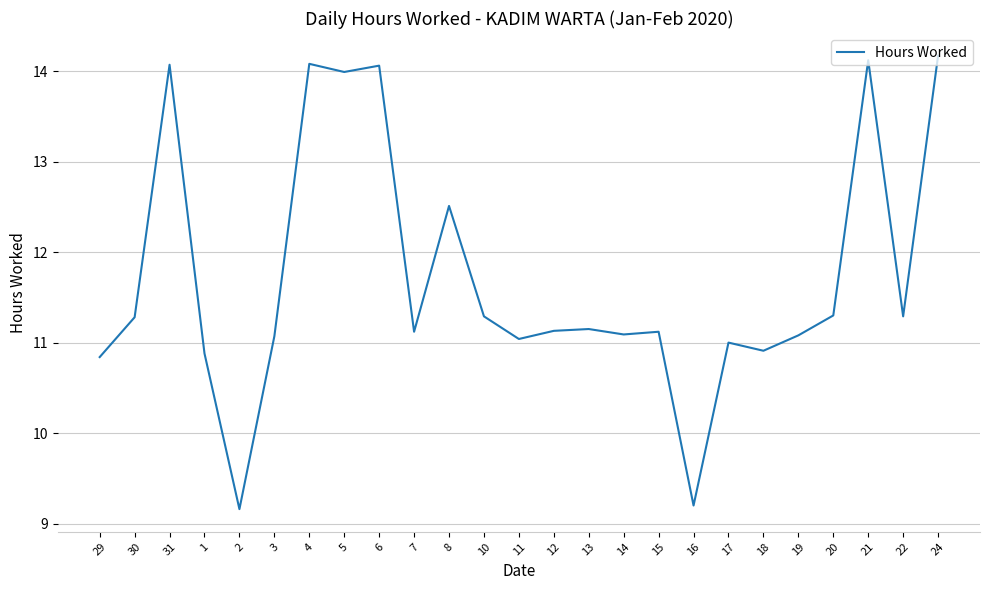

The chart shows a value of 21.5 at 5. True or false?

False